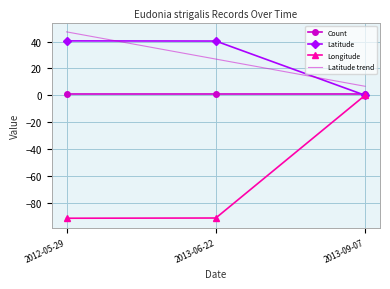

The Longitude series shows -91.6 at 2012-05-29. True or false?

True